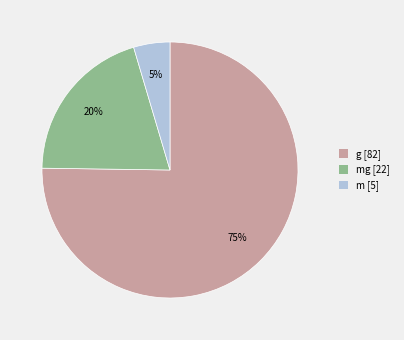

Does any single category account for the majority?

Yes